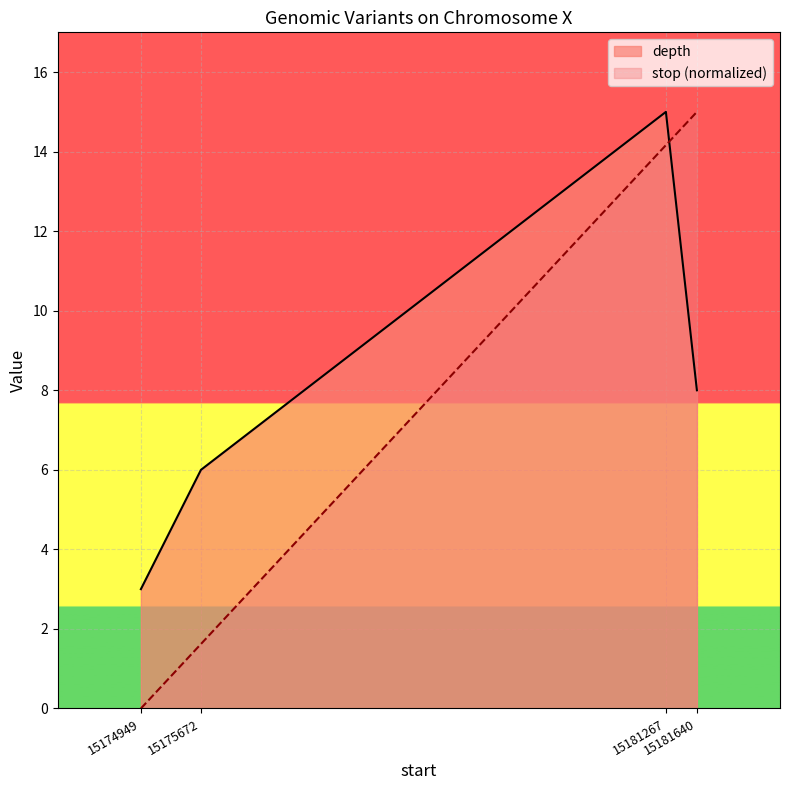

The depth series shows 26.9 at 15181267. True or false?

False